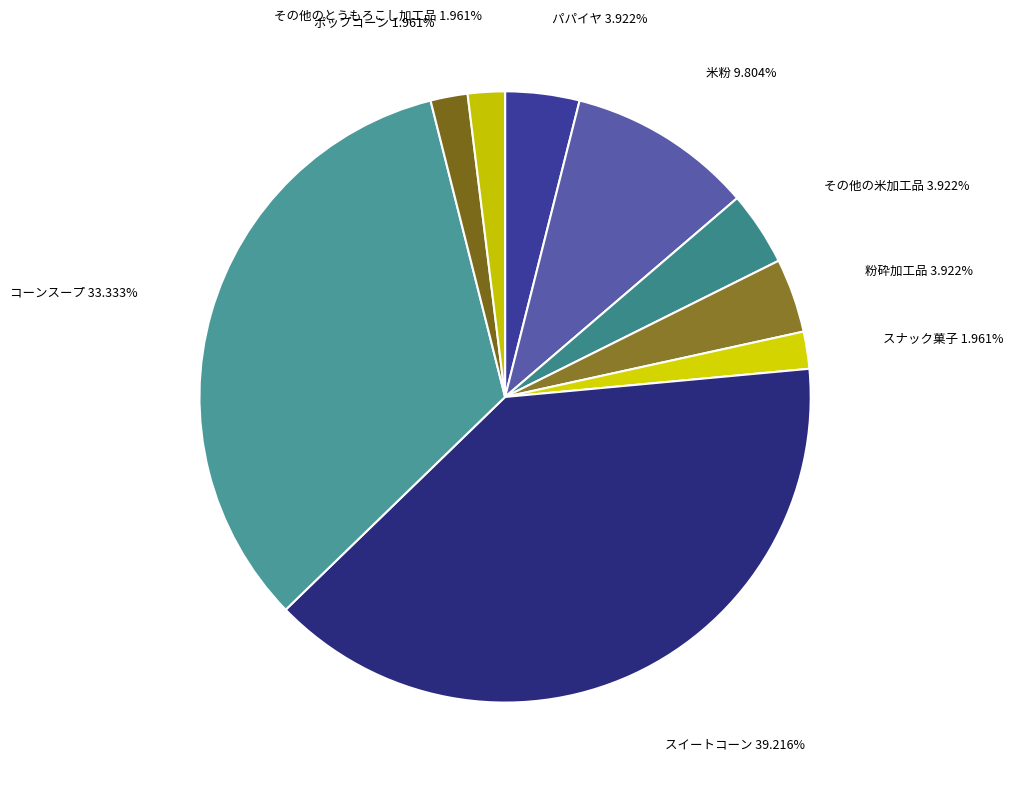

Count the number of slices in the pie.

9